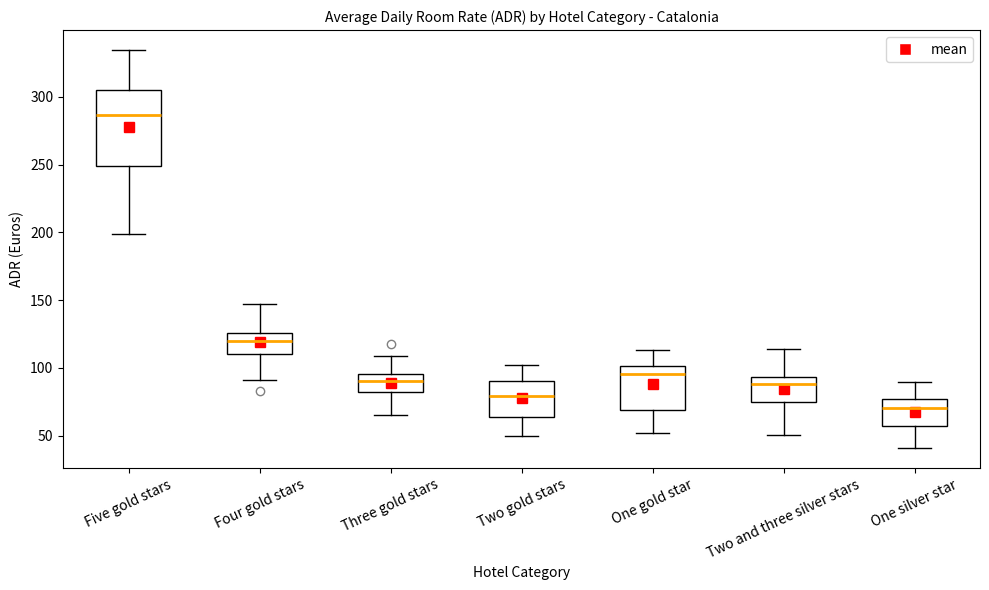

Which box has the highest median line?

Five gold stars